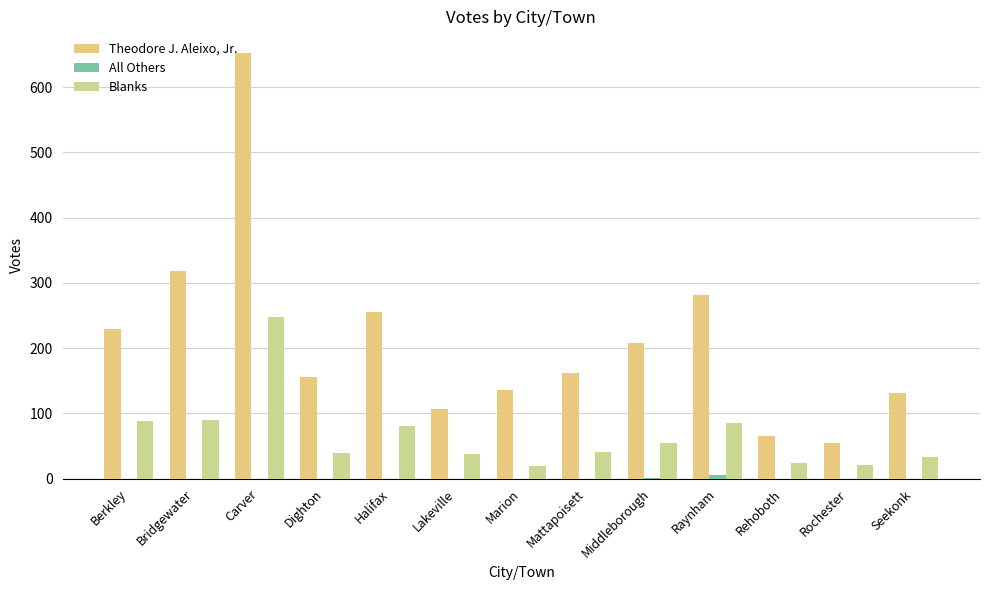

What is the total value across all series at Dighton?

195